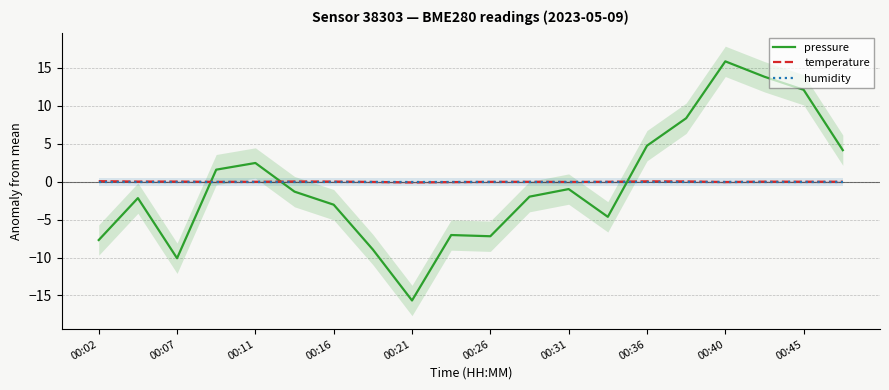

Which series has the largest total across all categories?

humidity